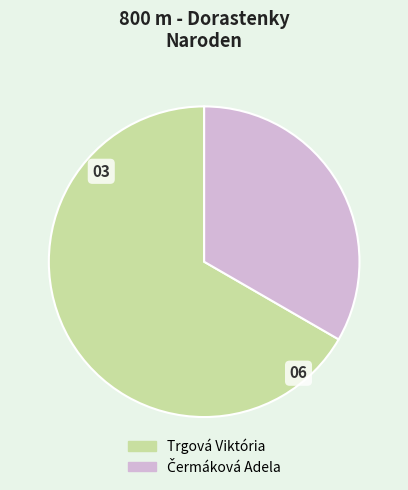

True or false: Trgová Viktória accounts for 60% of the total.

False